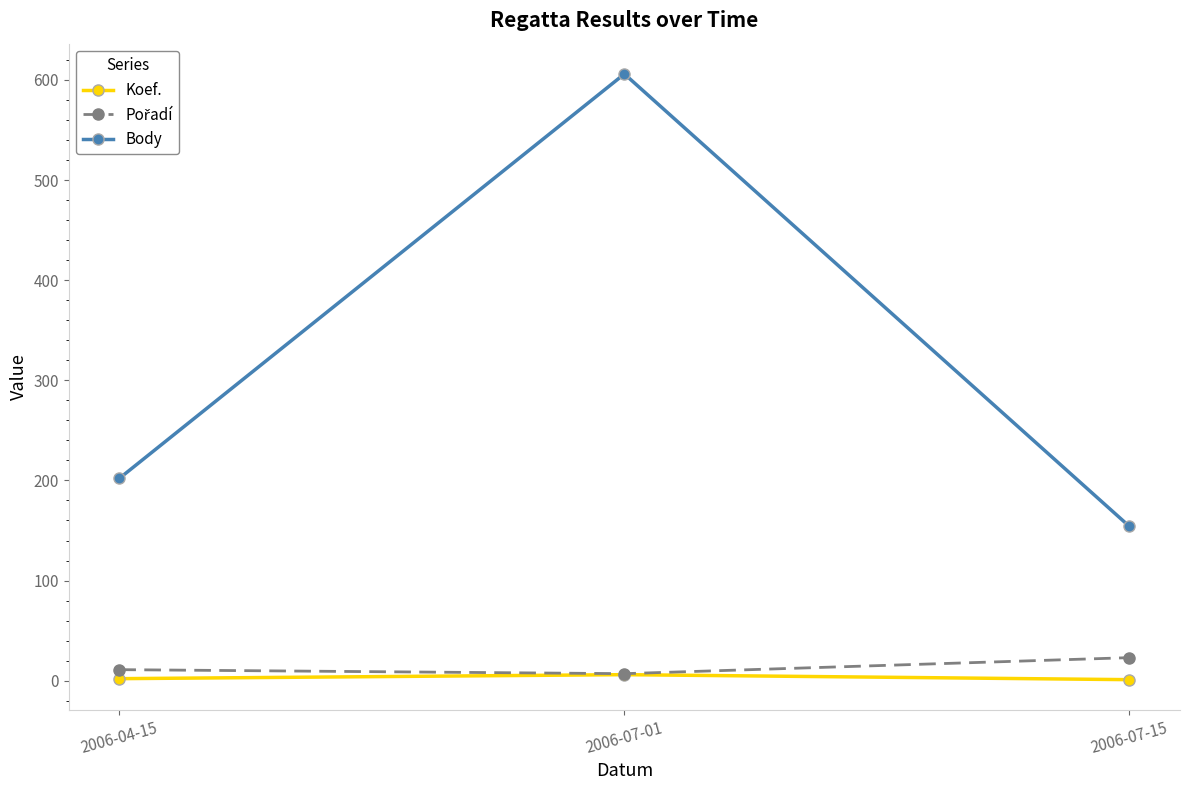

How many Koef. values are between 1 and 6?

3